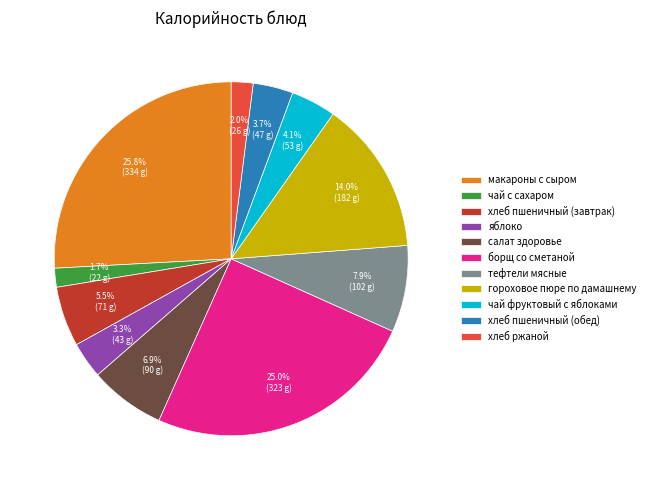

Combined, what portion of the pie is тефтели мясные and салат здоровье?

14.8%